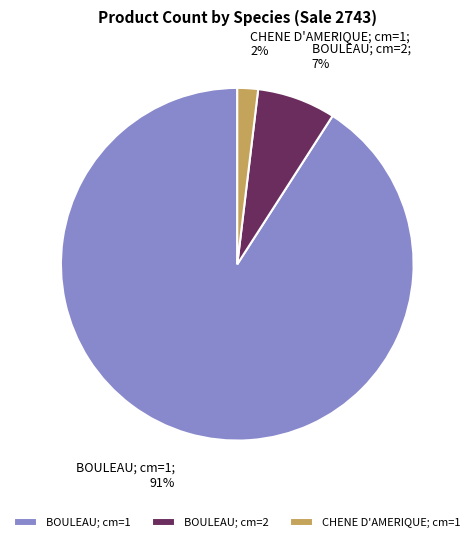

Combined, do BOULEAU; cm=2 and BOULEAU; cm=1 account for over 50%?

Yes